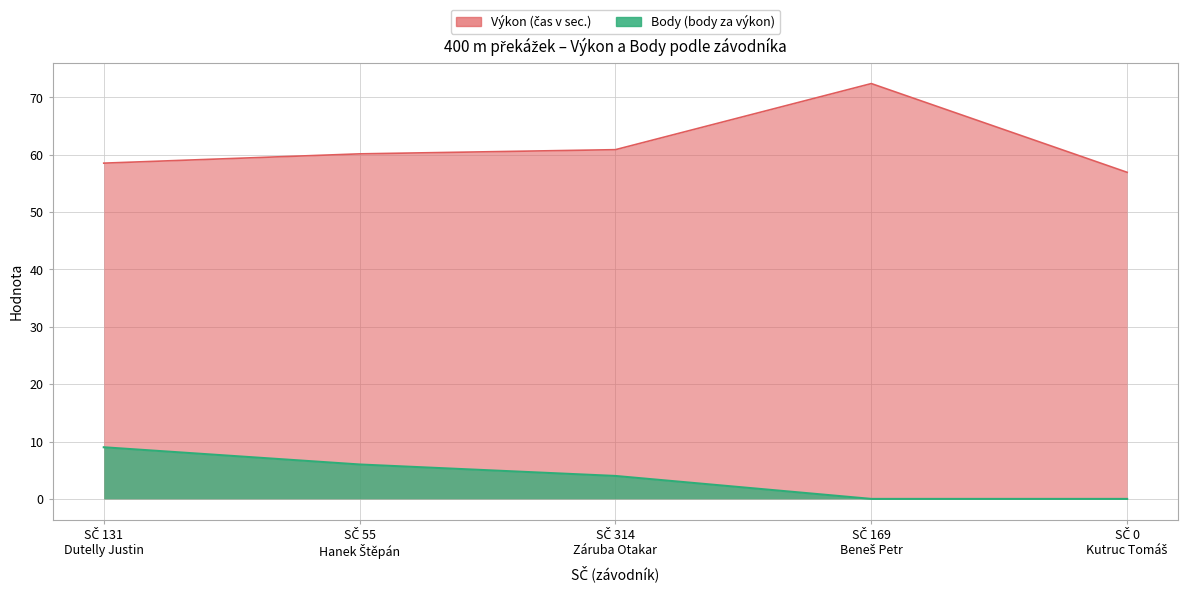

Is it true that Výkon equals 72.4 at SČ 169 Beneš Petr?

True